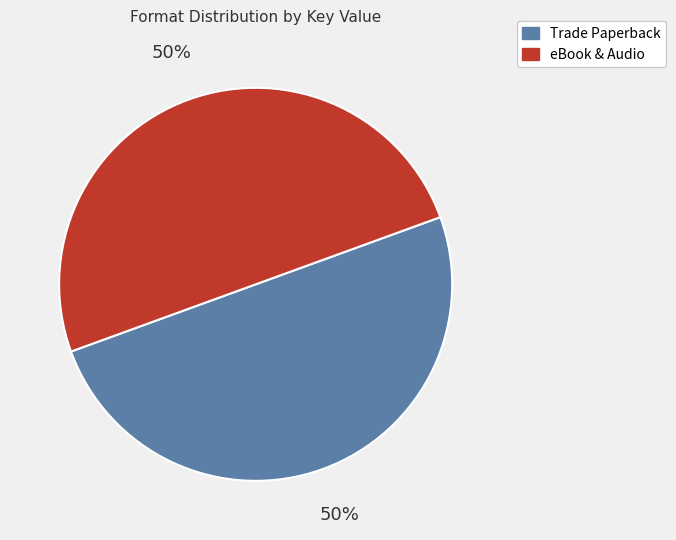

To the nearest percent, what is the average slice percentage?

50%